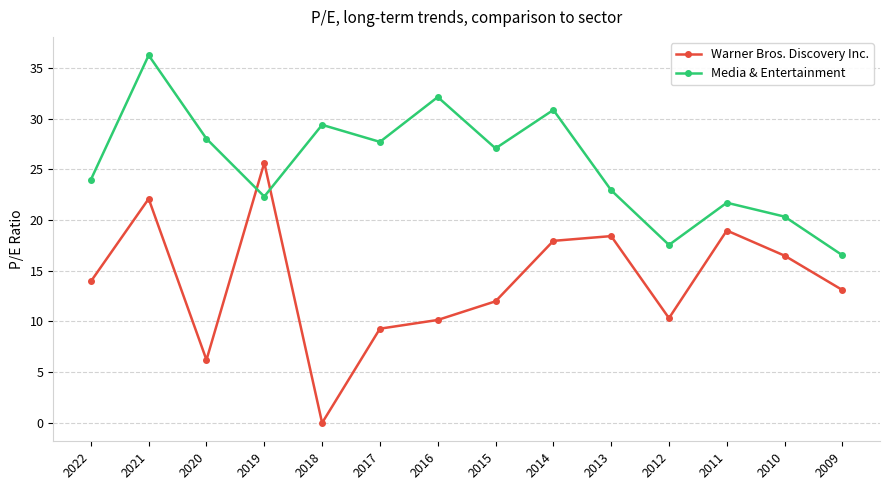

Is the value of Warner Bros. Discovery Inc. at 2011 greater than the value of Media & Entertainment at 2009?

Yes